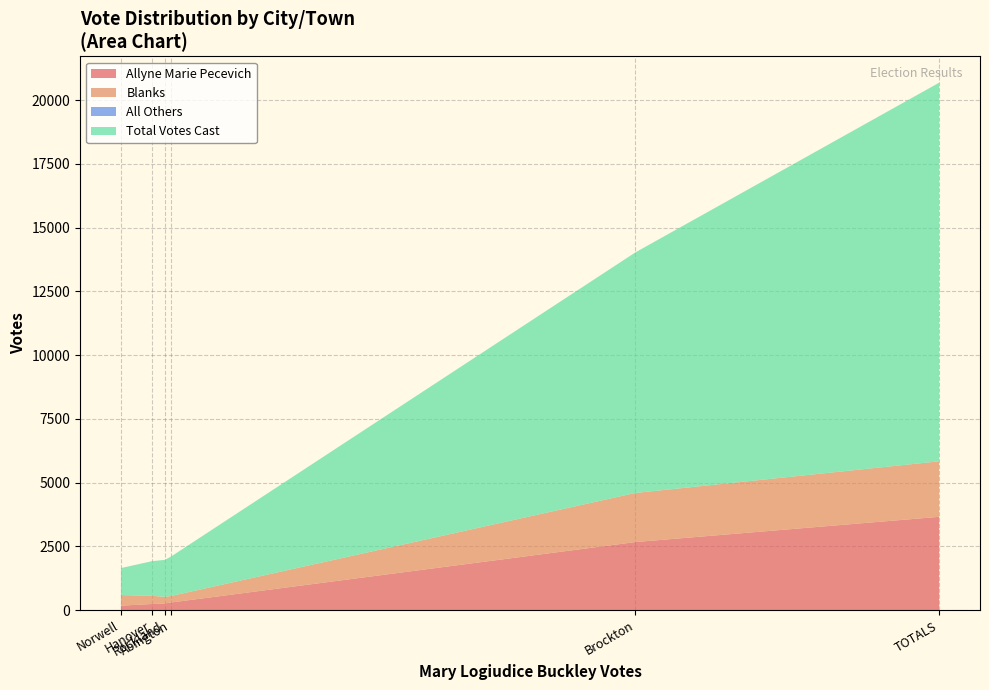

Reading left to right, what are all the values shown in this chart?

Allyne Marie Pecevich: Abington=303	Brockton=2672	Hanover=244	Norwell=178	Rockland=264	TOTALS=3661
Blanks: Abington=255	Brockton=1923	Hanover=322	Norwell=415	Rockland=261	TOTALS=2176
All Others: Abington=0	Brockton=1	Hanover=0	Norwell=0	Rockland=0	TOTALS=1
Total Votes Cast: Abington=1548	Brockton=9430	Hanover=1357	Norwell=1059	Rockland=1448	TOTALS=14842